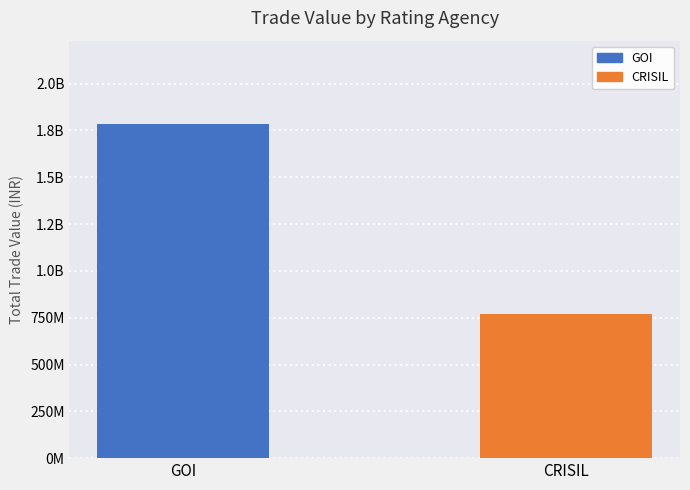

Does the chart contain stacked bars?

No